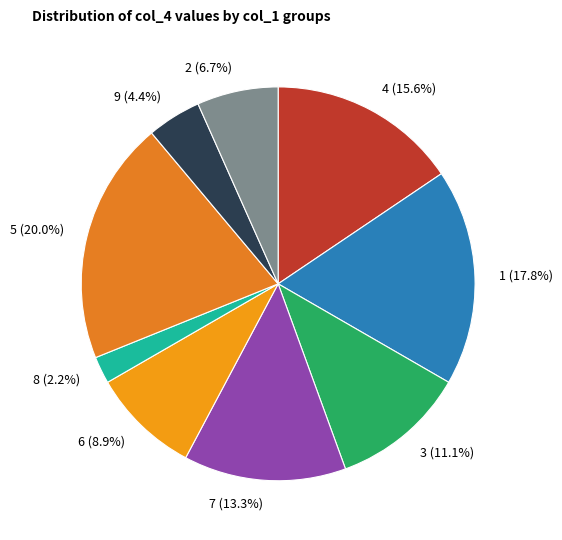

Count the number of slices in the pie.

9